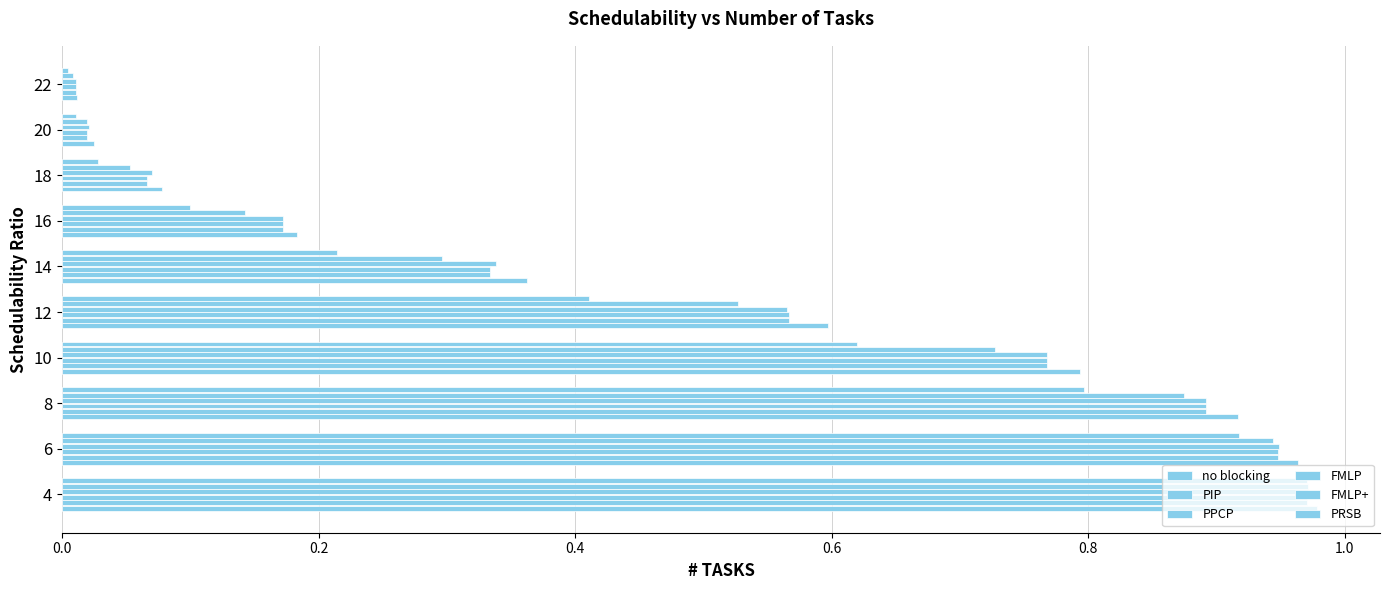

How many data points does each series have?

10